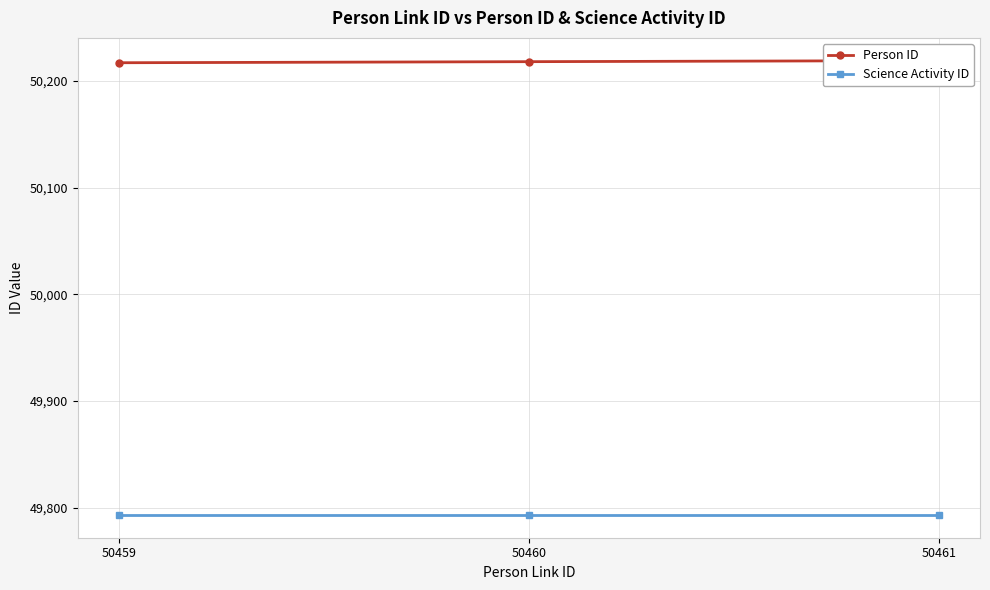

At 50460, list the series in order from largest to smallest.

Person ID, Science Activity ID